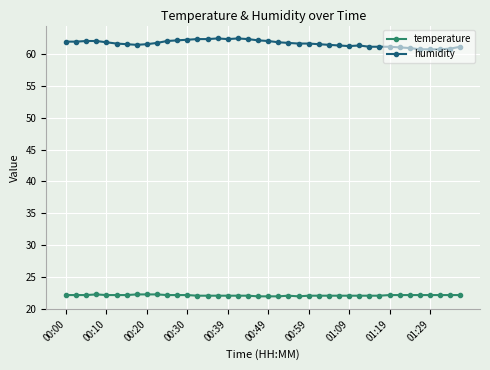

What is the greatest value displayed?

62.4